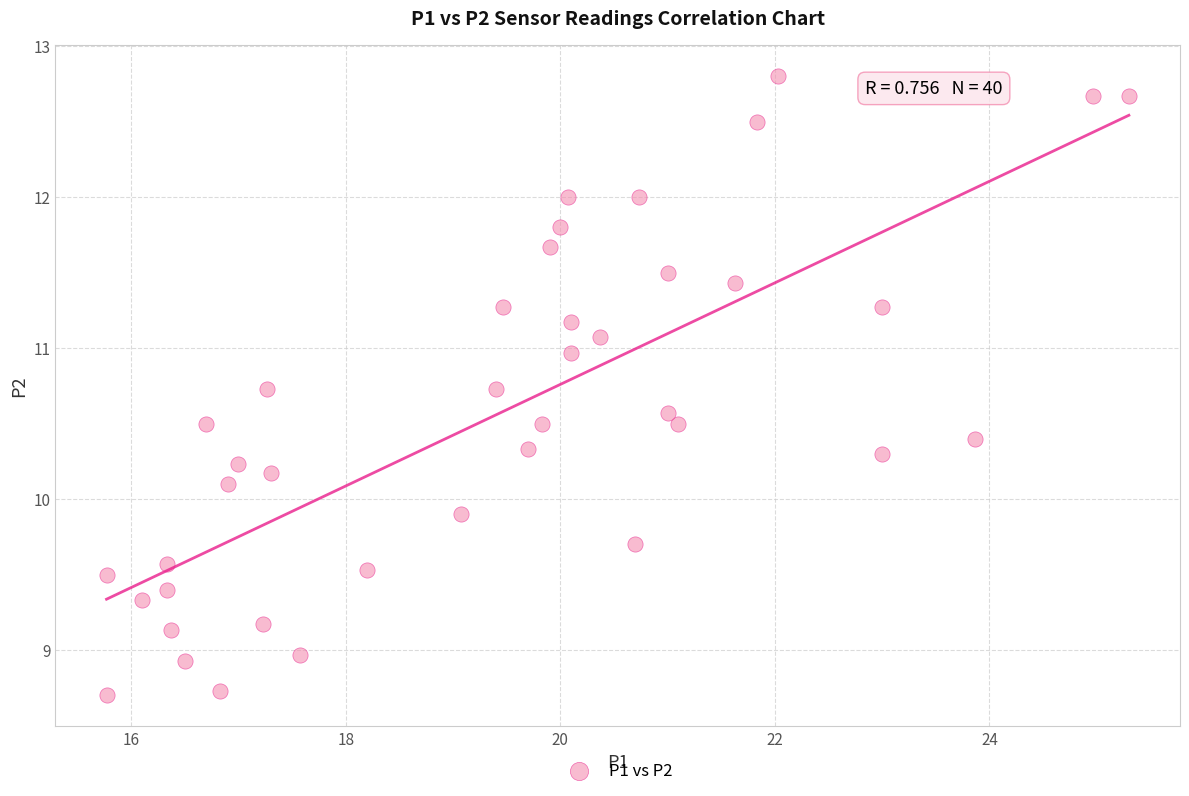

What is the range of X values (max minus min)?

9.5